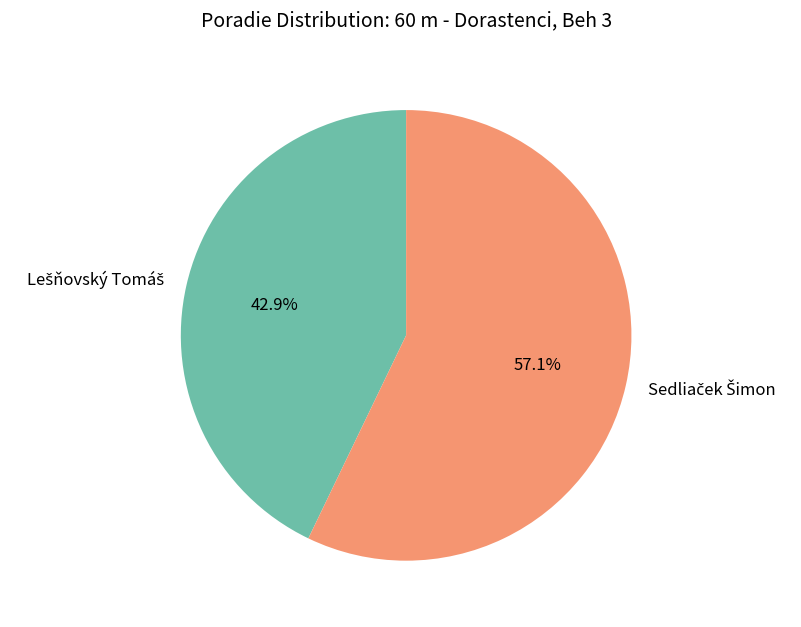

Is there a majority slice in this chart?

Yes